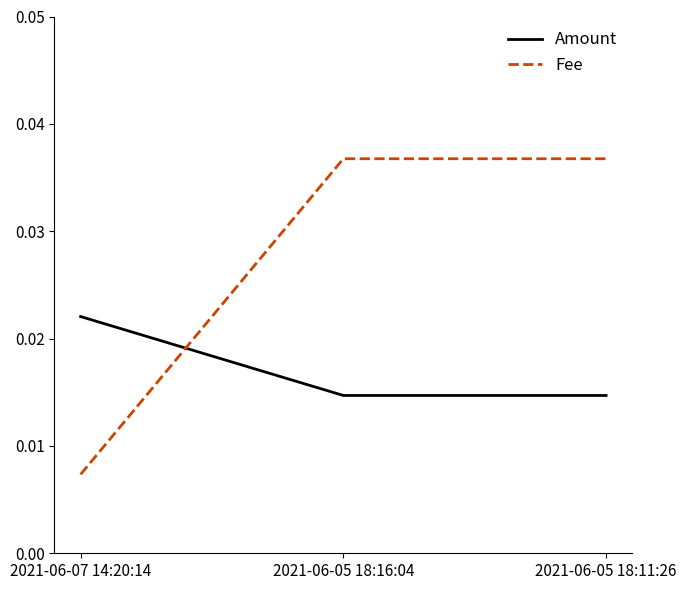

The Fee series shows 0.1 at 2021-06-05 18:16:04. True or false?

False